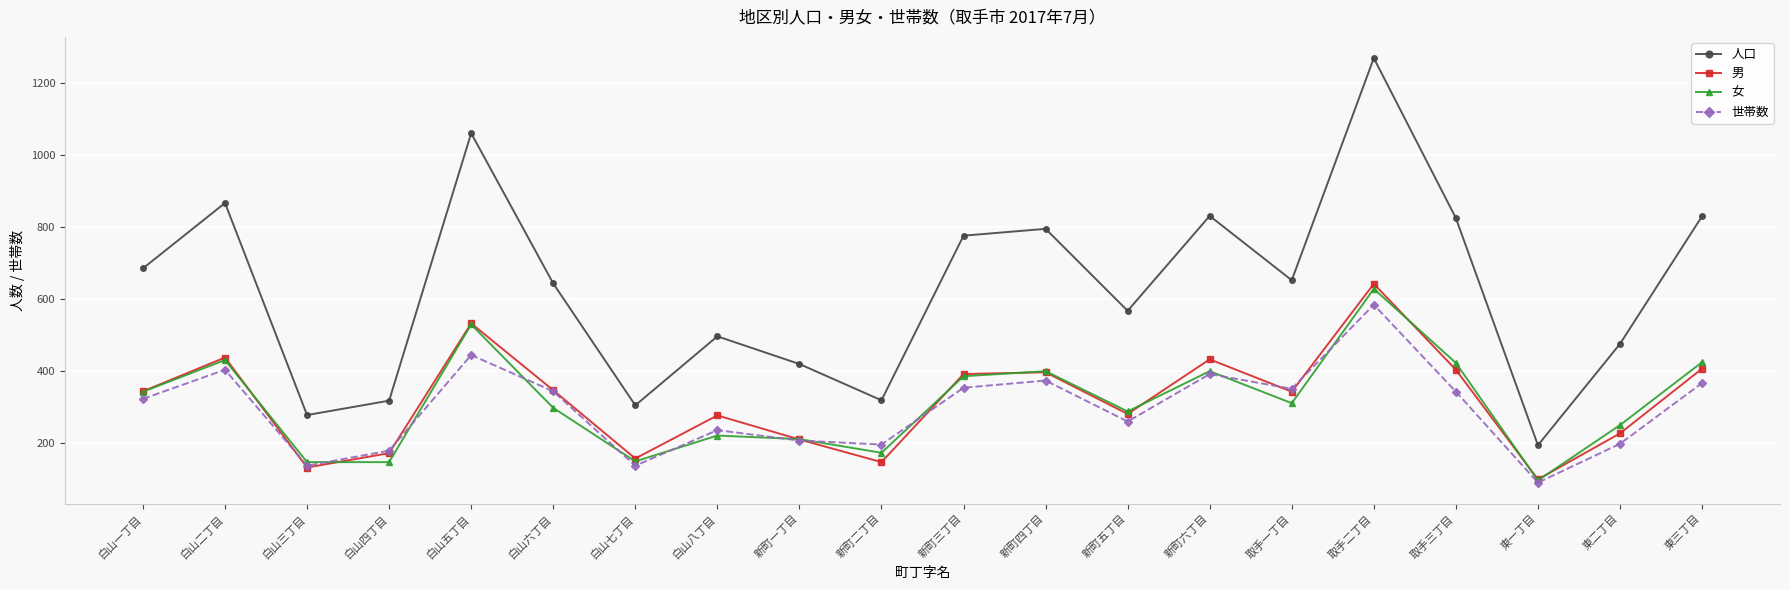

What is the difference between the 人口 values at 東三丁目 and 白山五丁目?

231